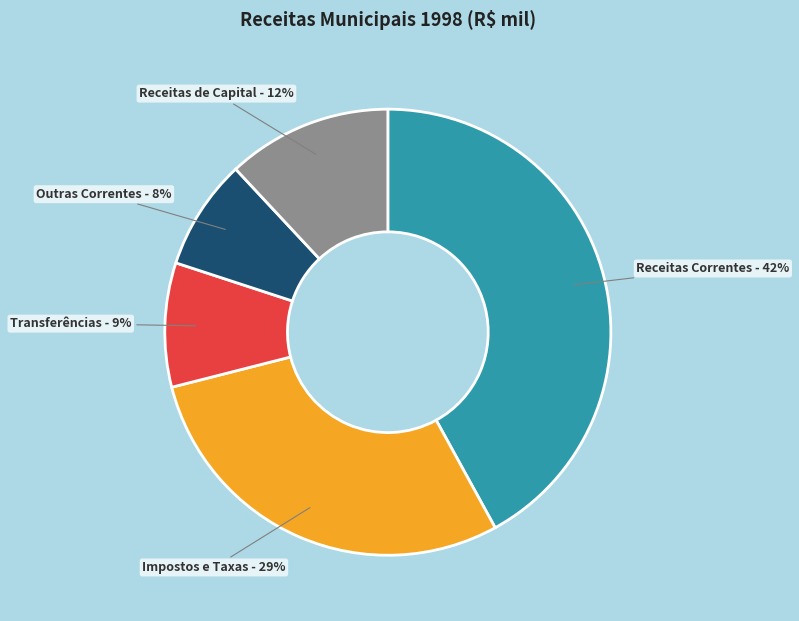

Is the sum of Receitas de Capital and Outras Correntes greater than half?

No